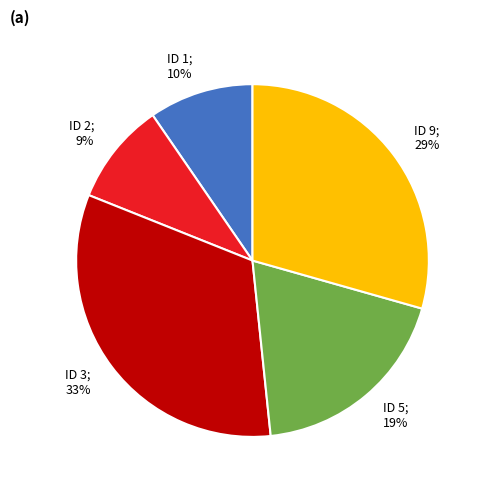

Is there any slice that represents more than half of the pie?

No